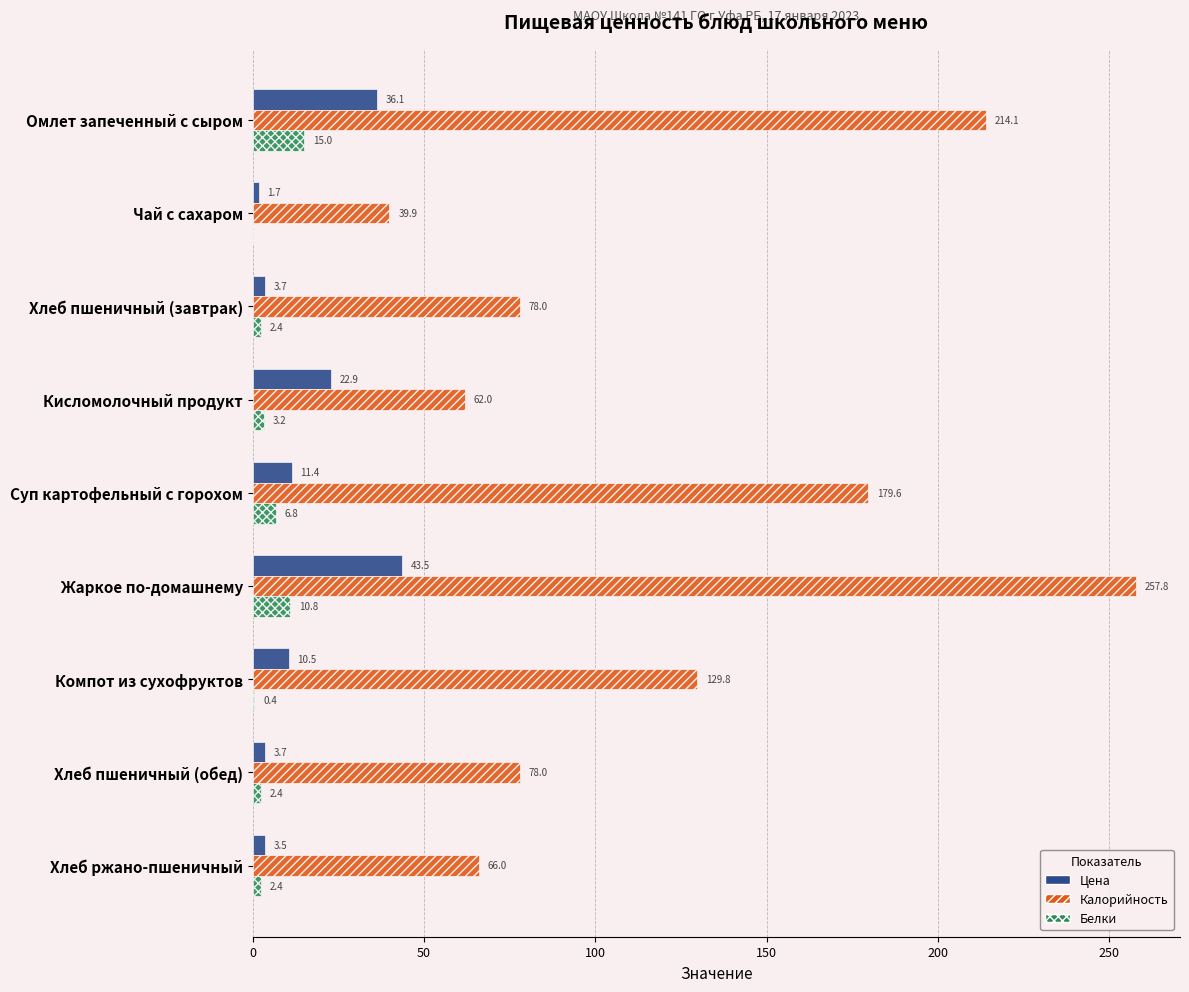

What is the total value across all series at Чай с сахаром?

41.6